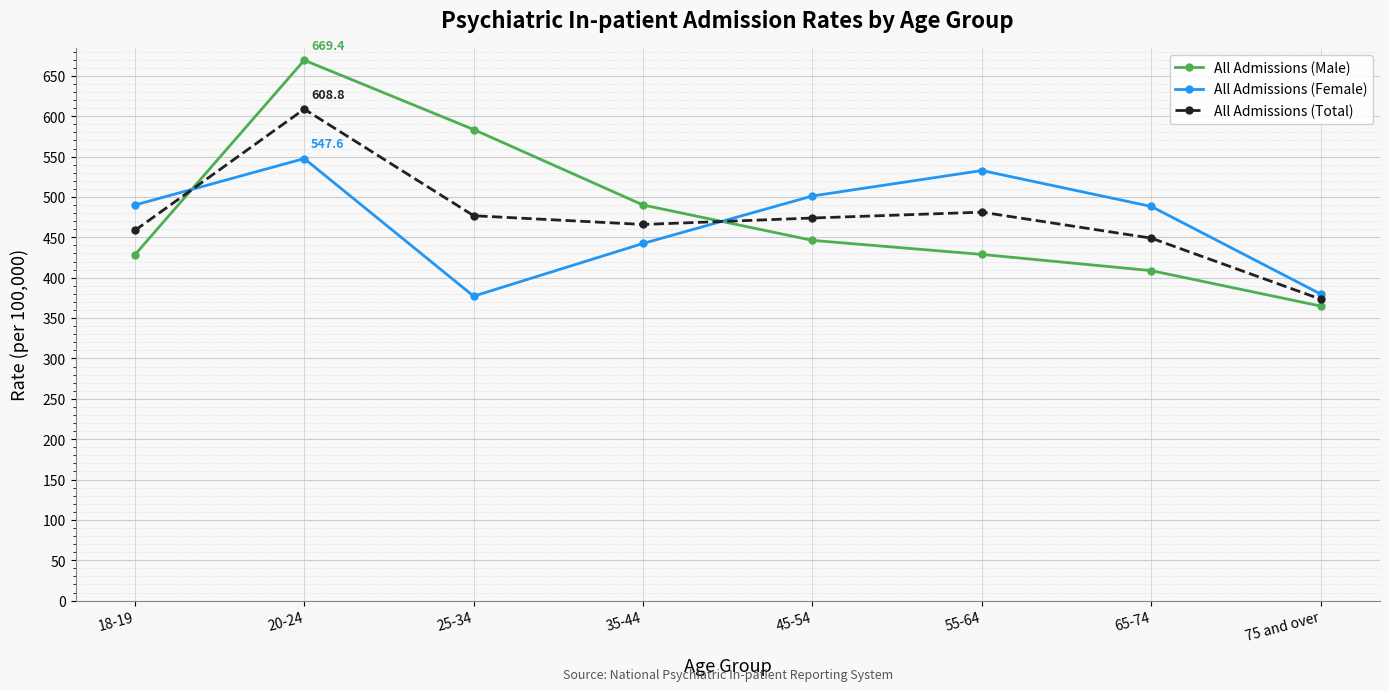

The All Admissions (Total) series shows 843.7 at 20-24. True or false?

False